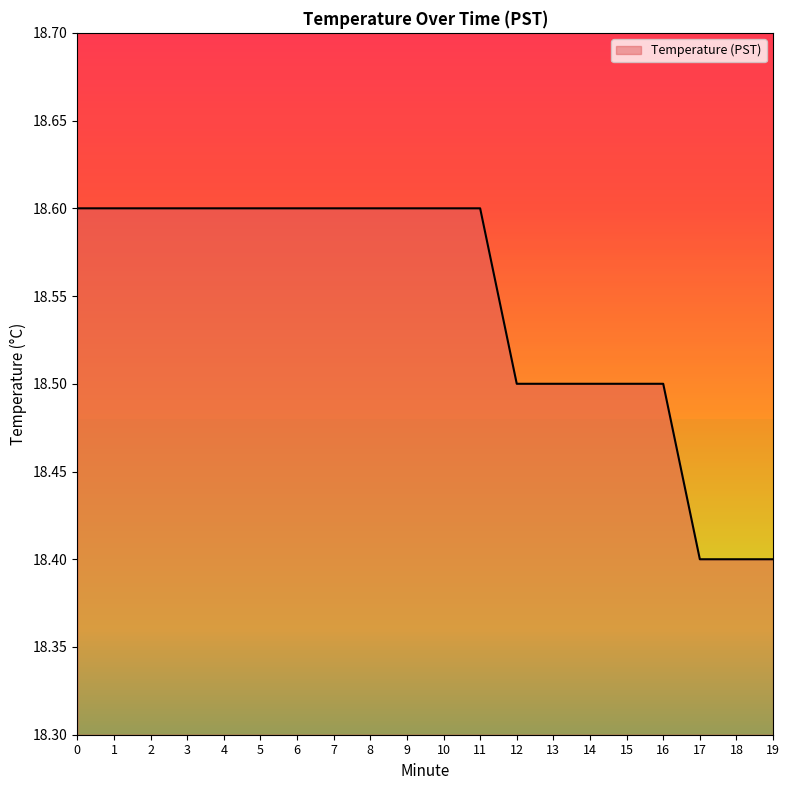

What is the smallest value displayed?

18.4